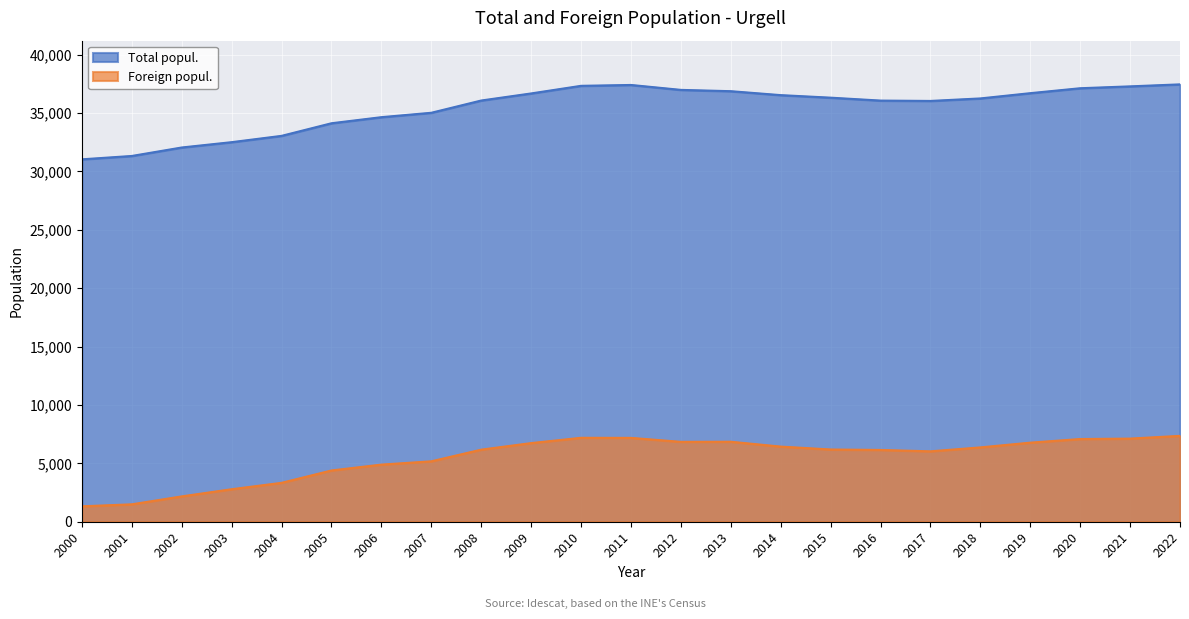

Which series has the largest total across all categories?

Total popul.